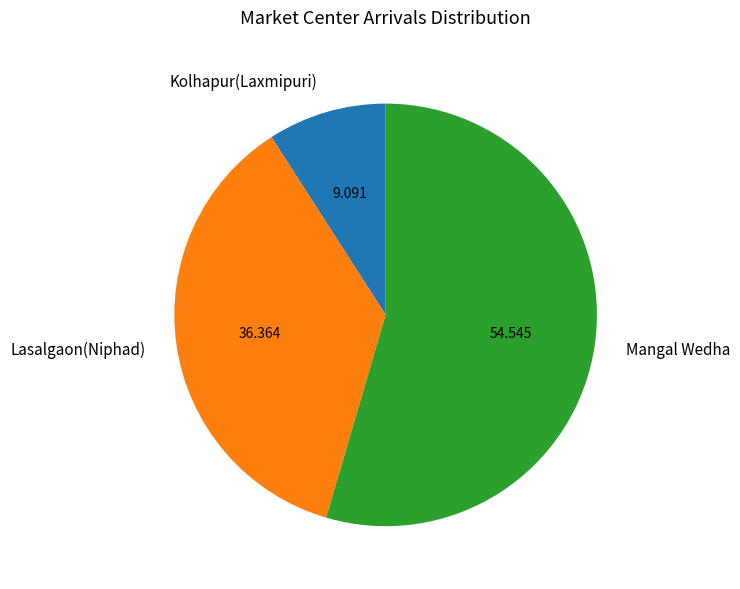

Rank the categories by value from highest to lowest.

Mangal Wedha, Lasalgaon(Niphad), Kolhapur(Laxmipuri)